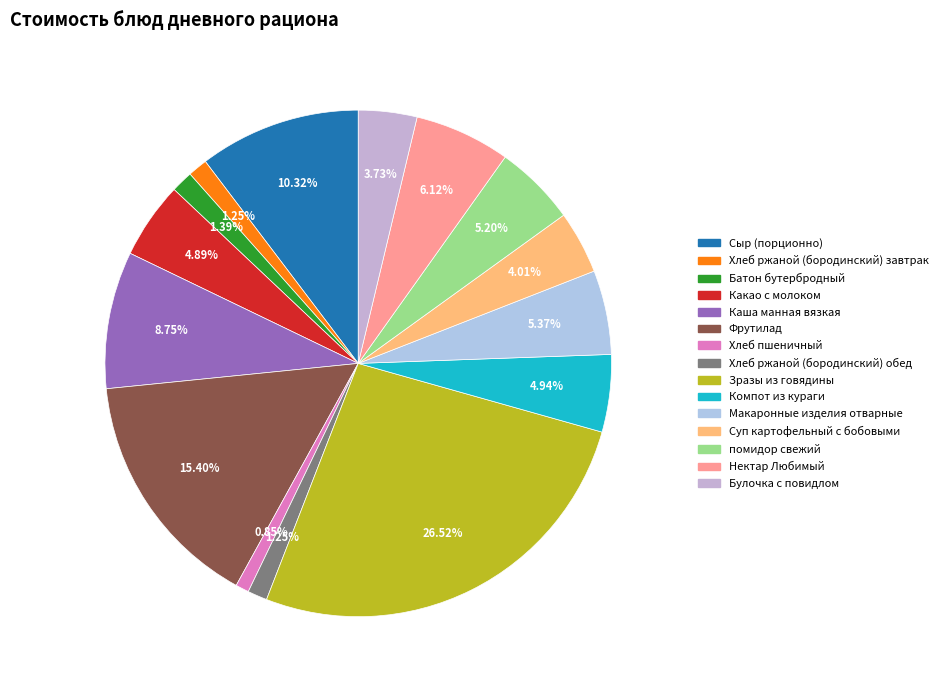

Does Каша манная вязкая account for over 50% of the chart?

No